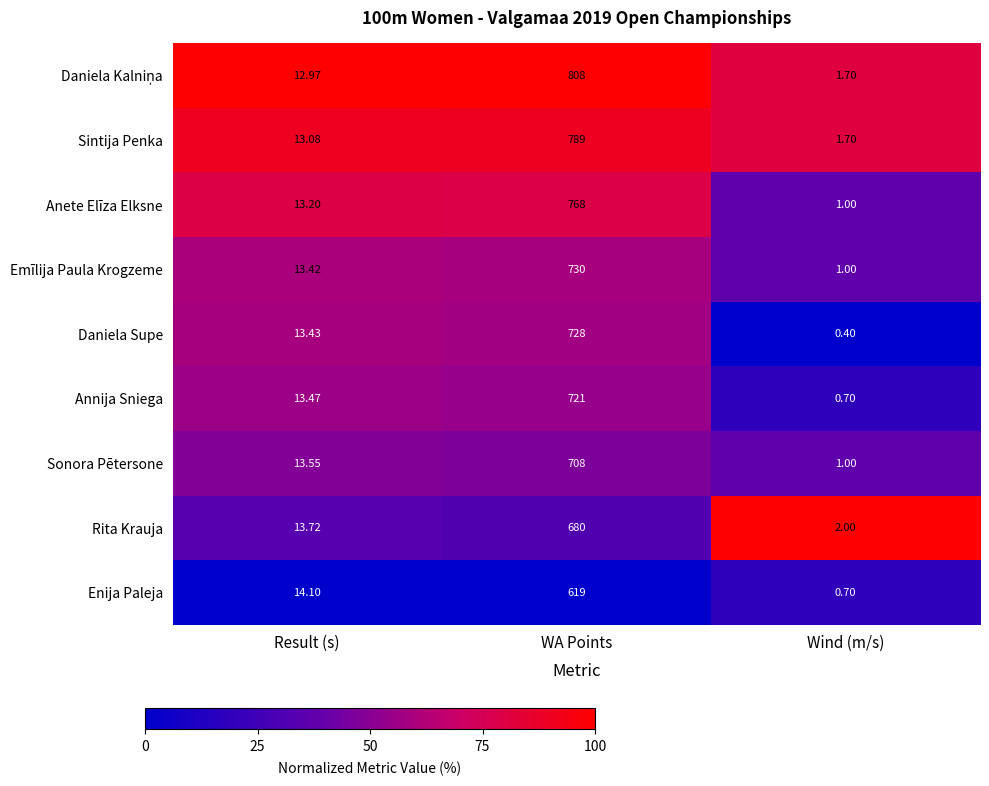

At which category is the sum across all series the highest?

WA Points